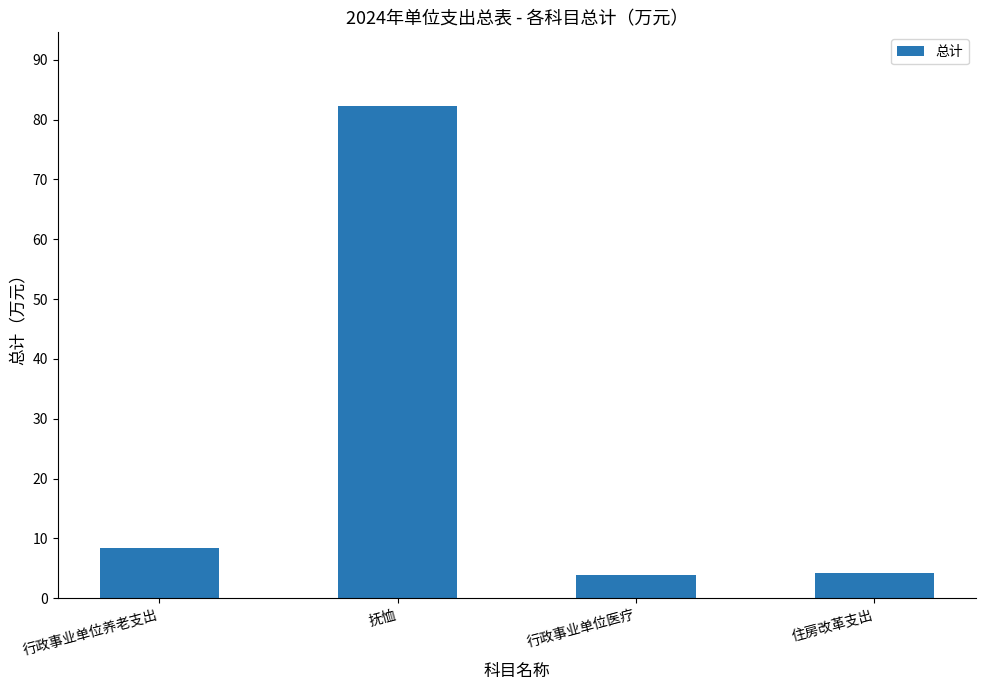

What is the value of the 3rd bar from the left?

3.9